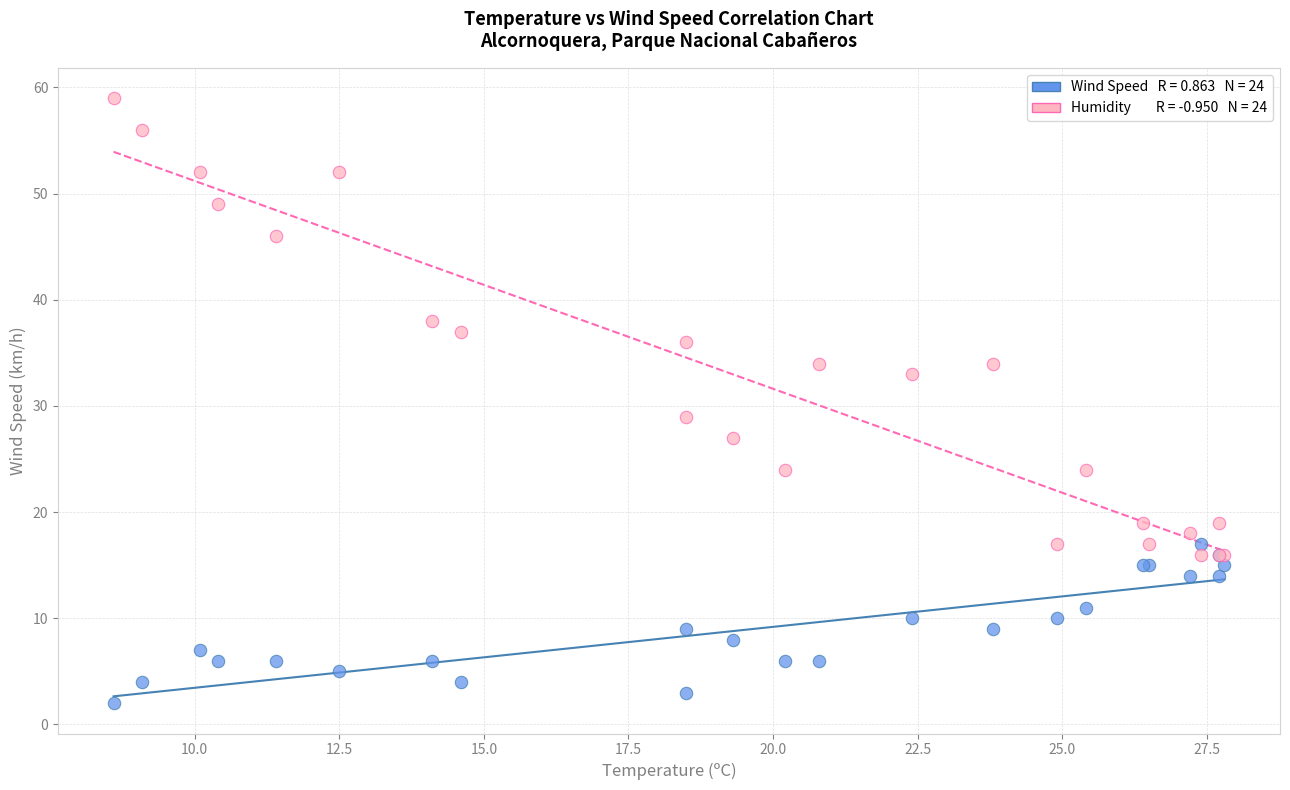

Across all series, what Y value is closest to 30?

29